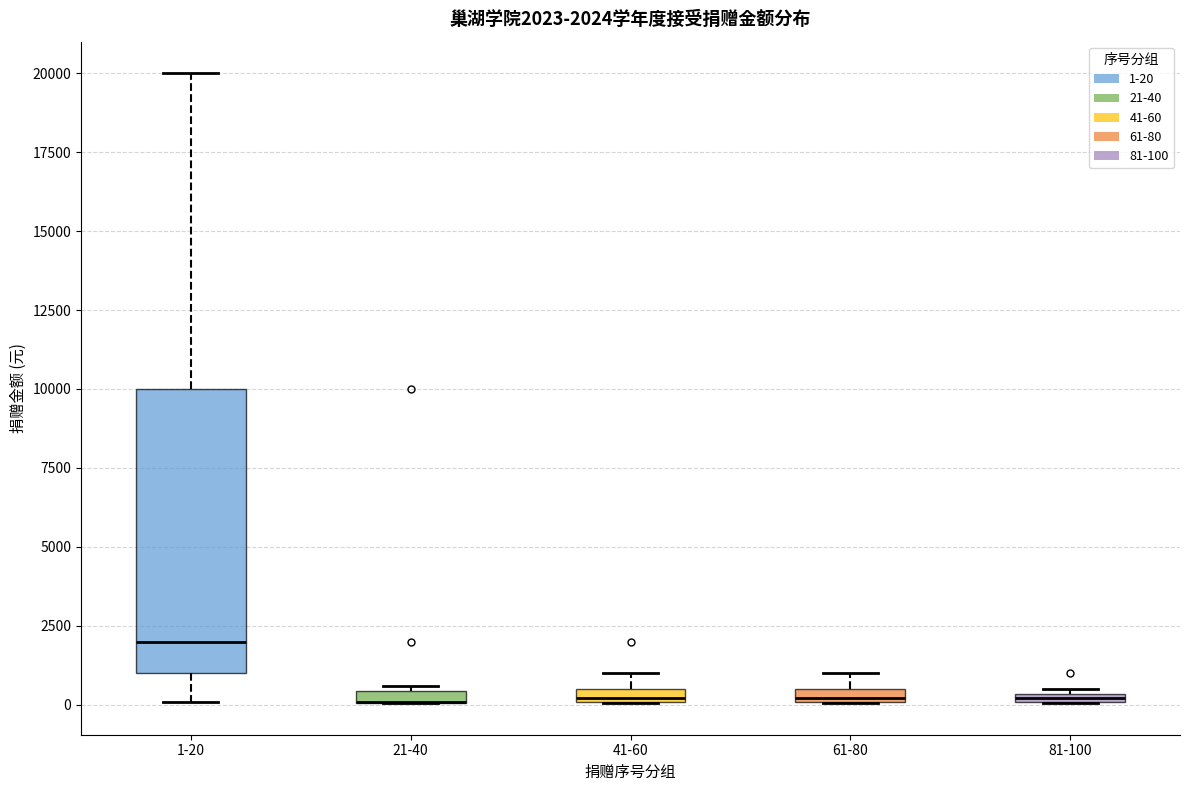

Which box is the tallest, from its lower edge to its upper edge?

1-20